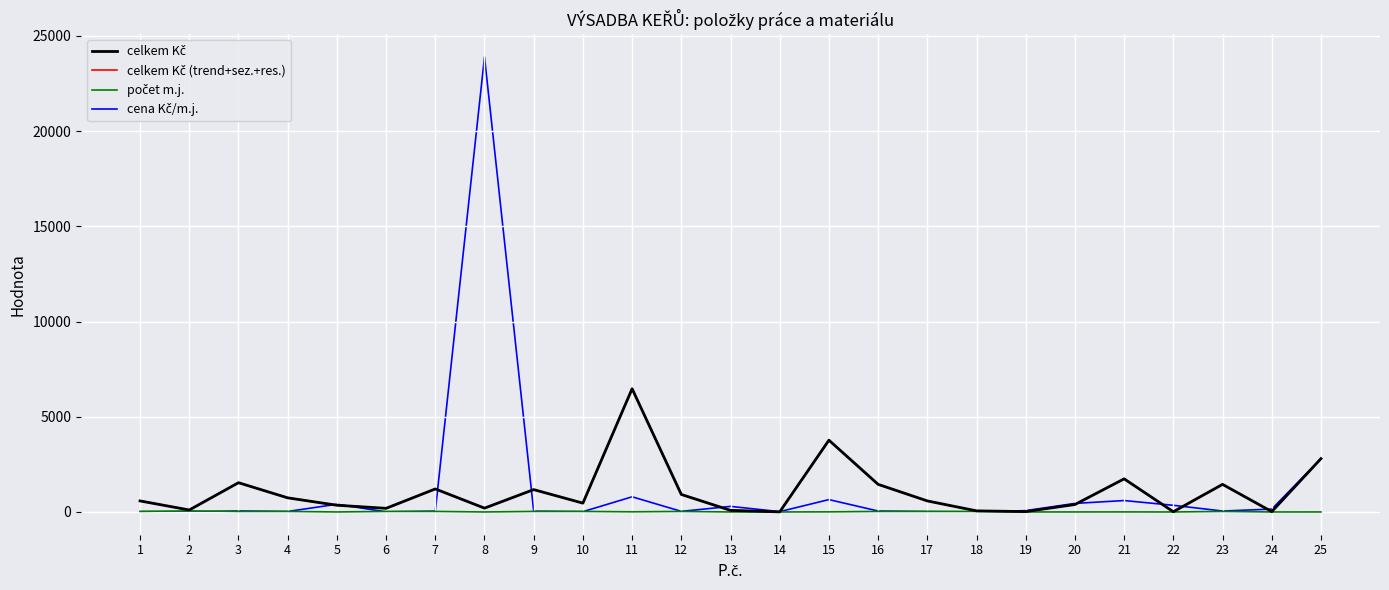

What is the approximate value of cena Kč/m.j. at 15?

650.0